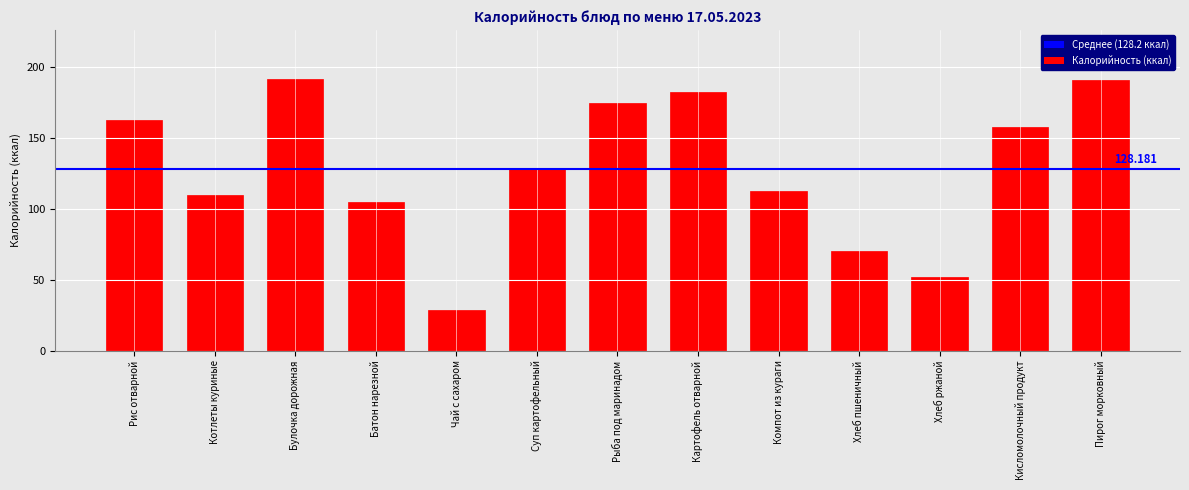

What is the label of the 2nd bar from the left?

Котлеты куриные